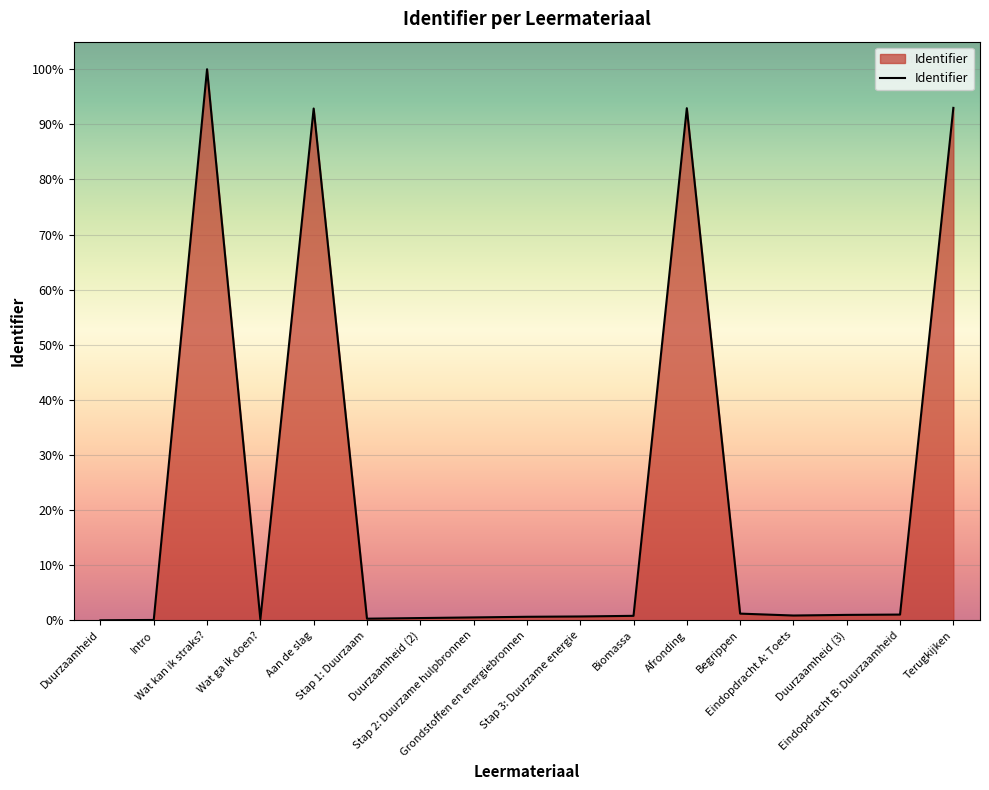

What position from the right is Aan de slag?

13